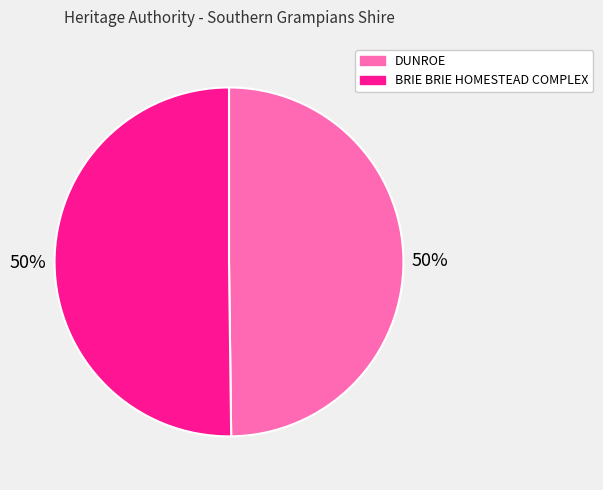

To the nearest percent, what portion does BRIE BRIE HOMESTEAD COMPLEX represent?

50%